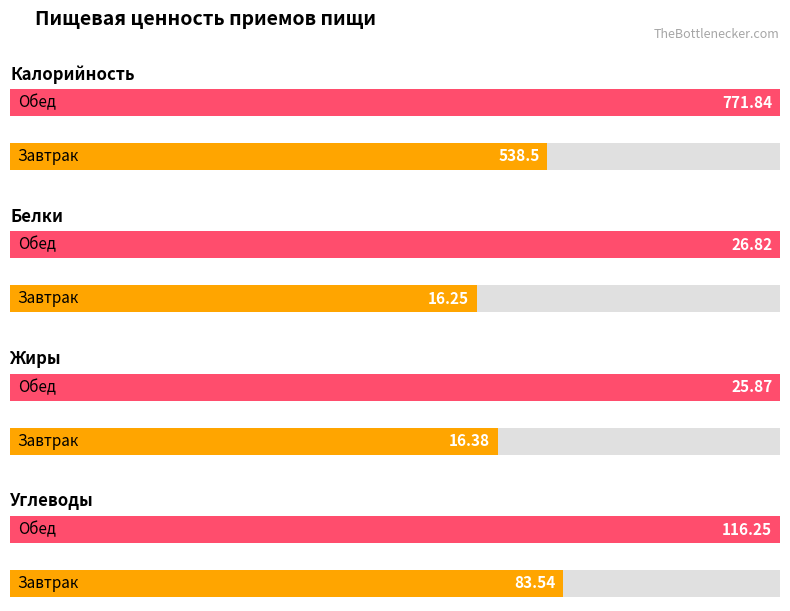

List the series in order of their peak value, highest first.

Калорийность, Углеводы, Белки, Жиры